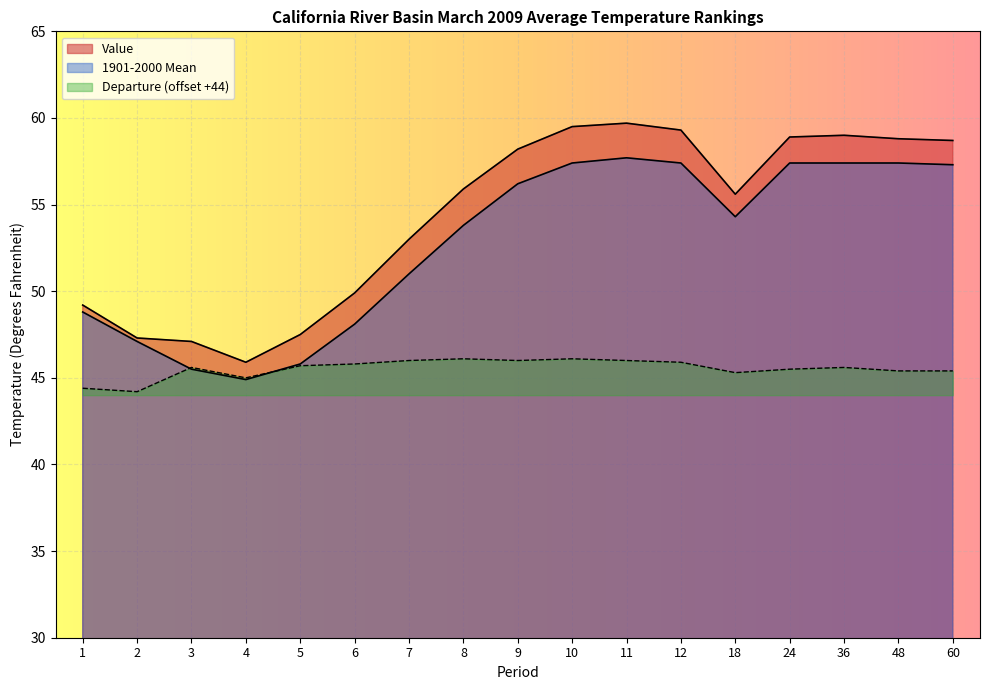

What is the total value across all series at 12?

162.6